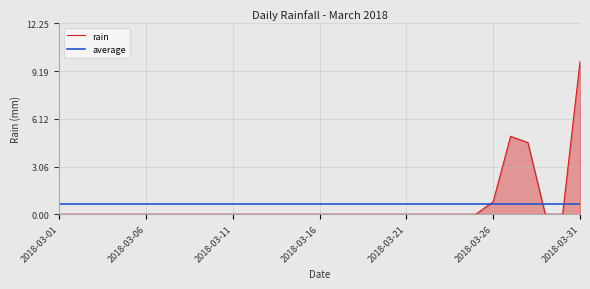

Between 2018-03-23 and 2018-03-19, which is larger?

2018-03-23